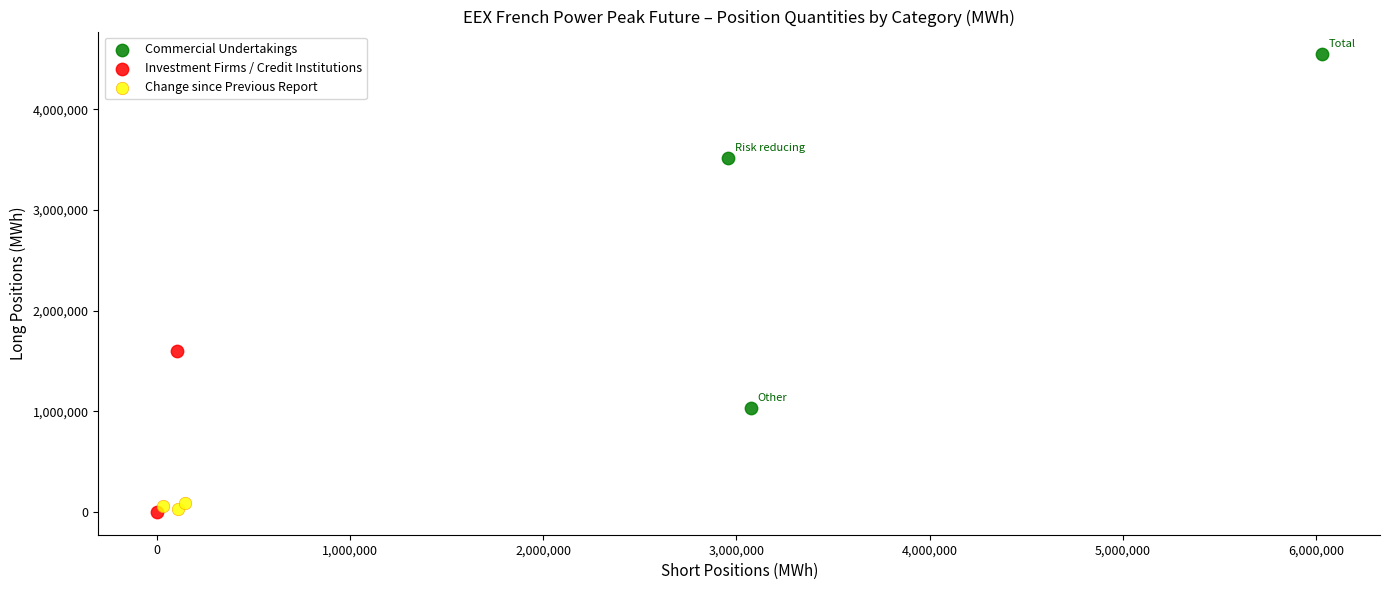

What are all the series names shown in the legend?

Commercial Undertakings, Investment Firms / Credit Institutions, Change since Previous Report